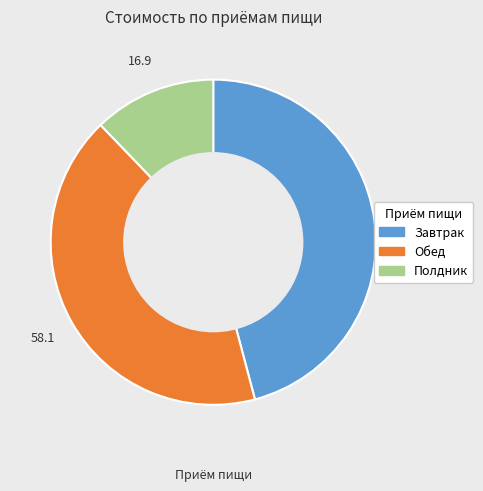

Does any single category account for the majority?

No